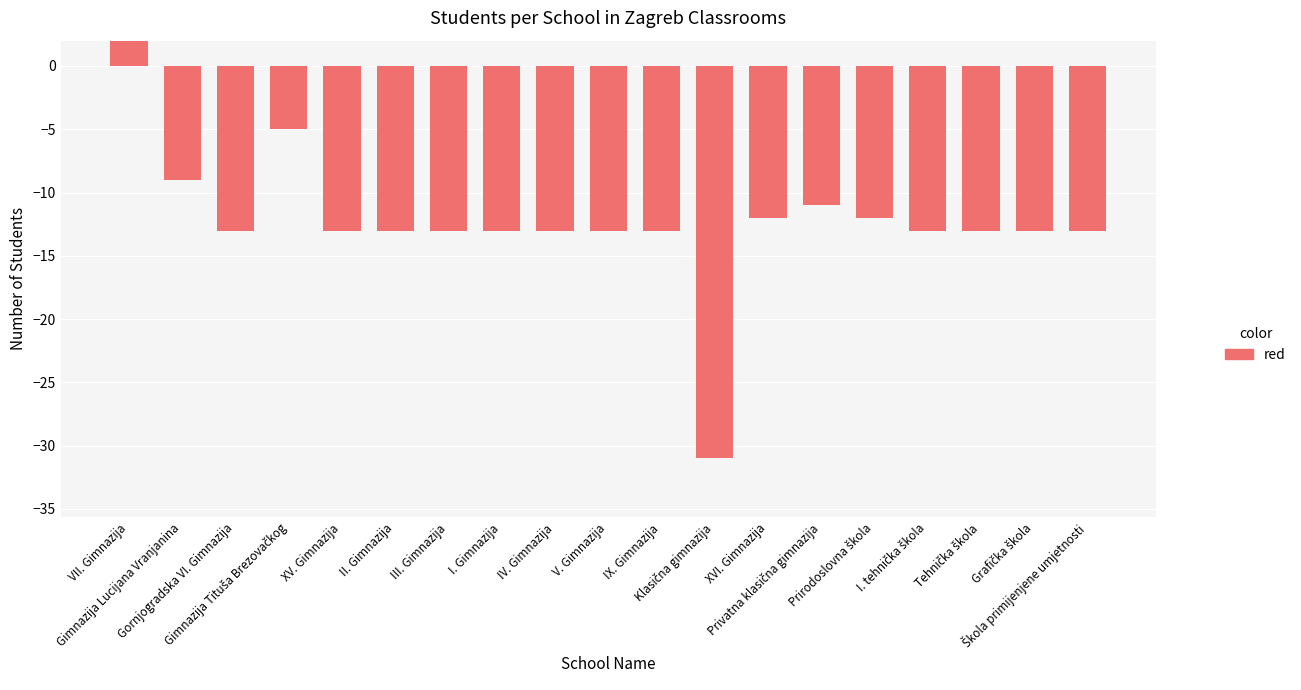

What is the difference between the second highest and second lowest values?

8